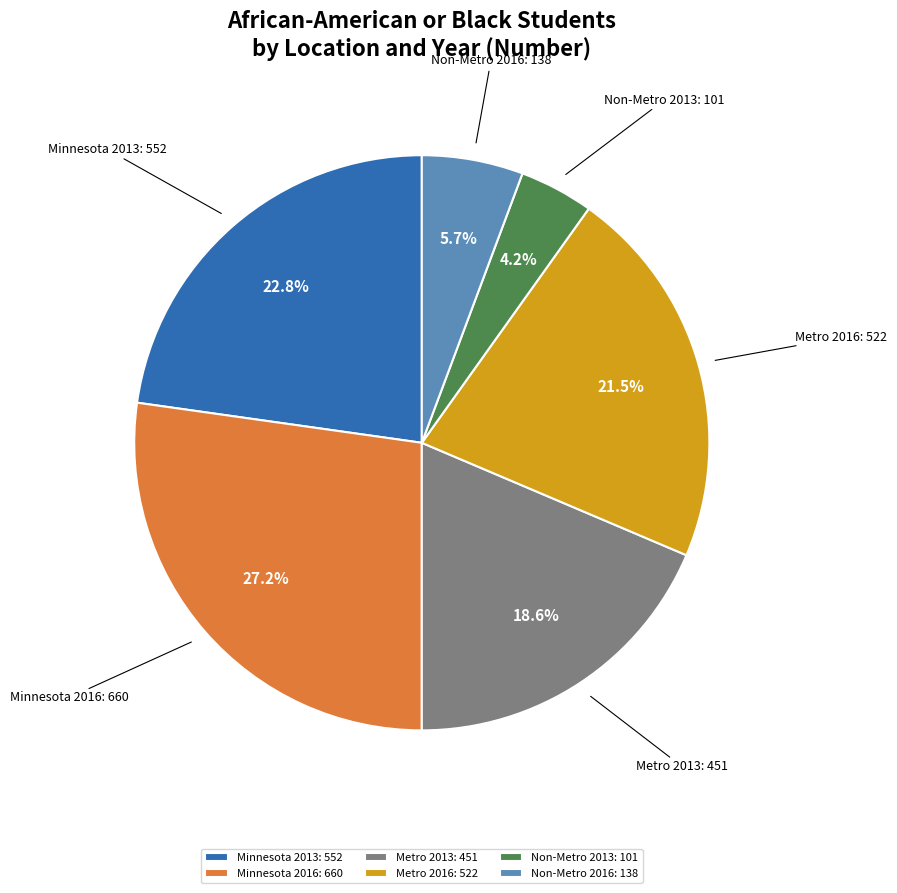

To the nearest percent, what is the average slice percentage?

17%